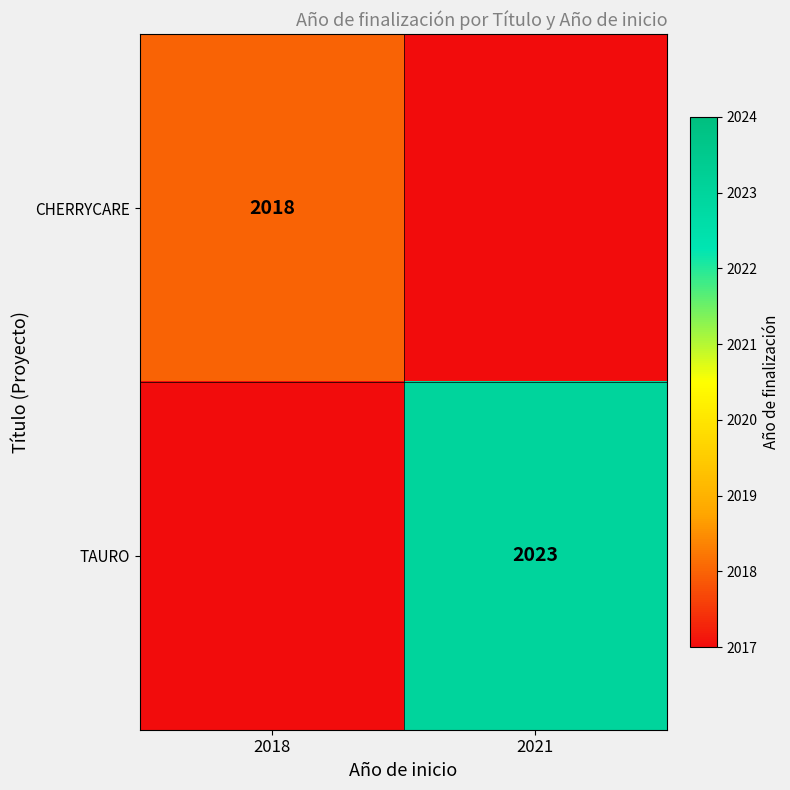

True or false: CHERRYCARE has a value of 1277 at 2018.

False